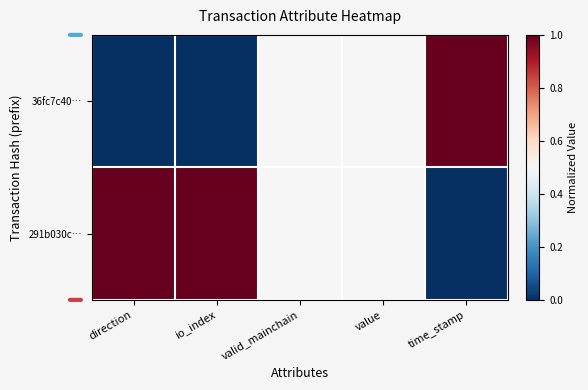

Which series changed the most between direction and valid_mainchain?

36fc7c40…